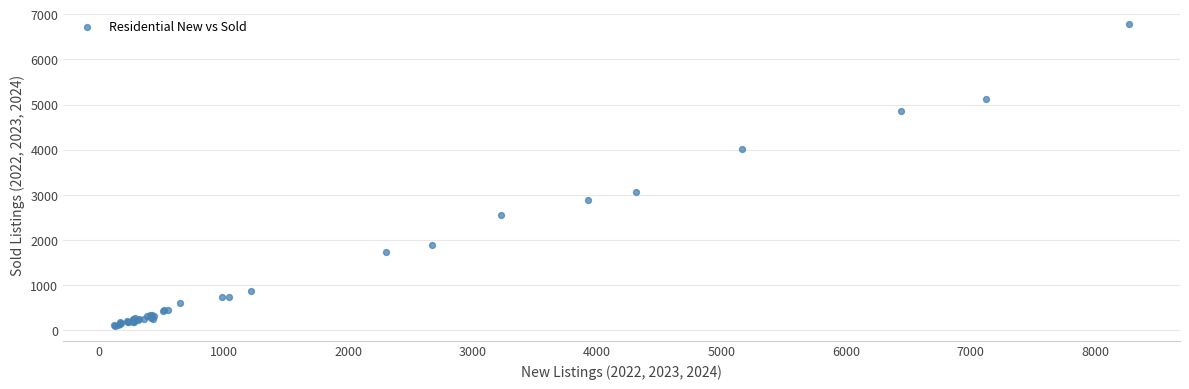

What Y value in the scatter plot is closest to 3438?

3057